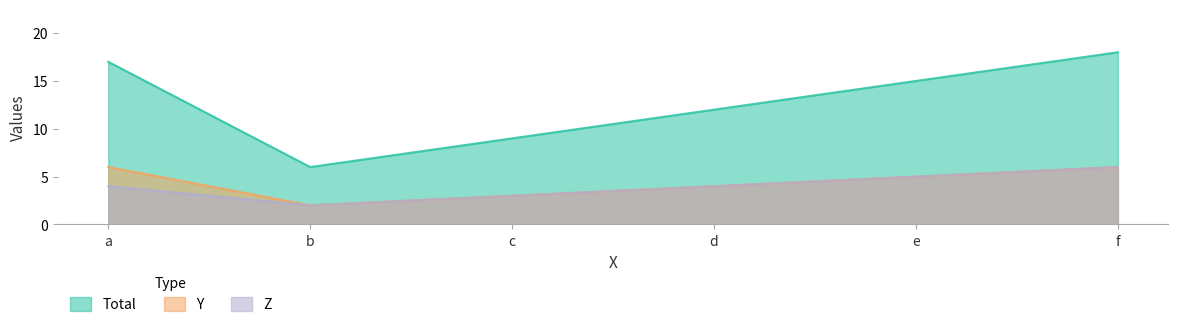

What is the difference between the second highest and minimum values in the Z series?

3